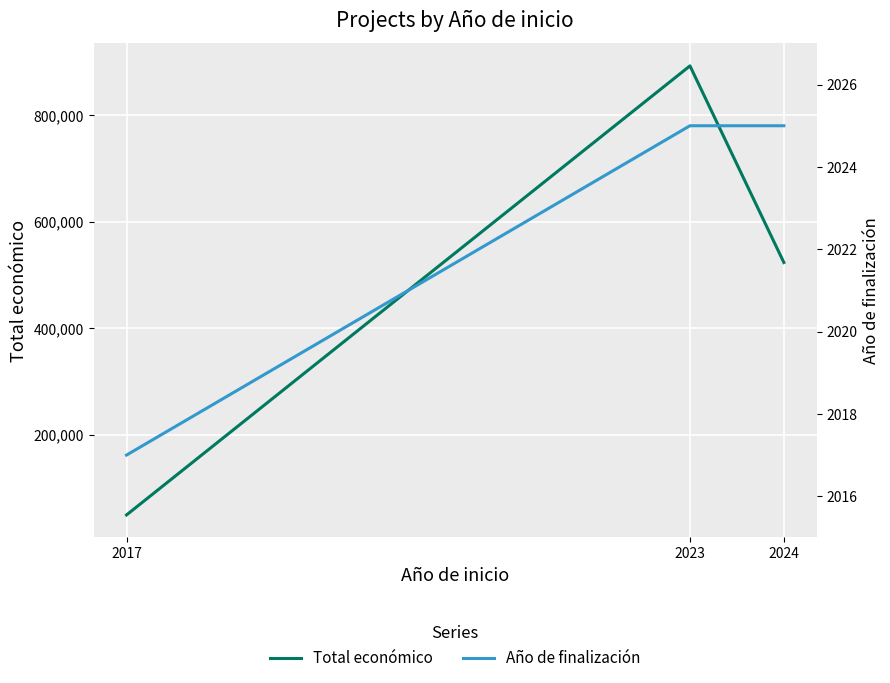

Does the chart display data point markers on the line(s)?

No